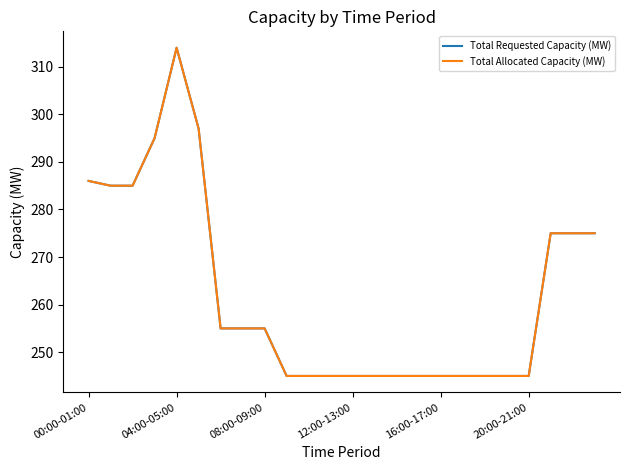

Does the chart display data point markers on the line(s)?

No